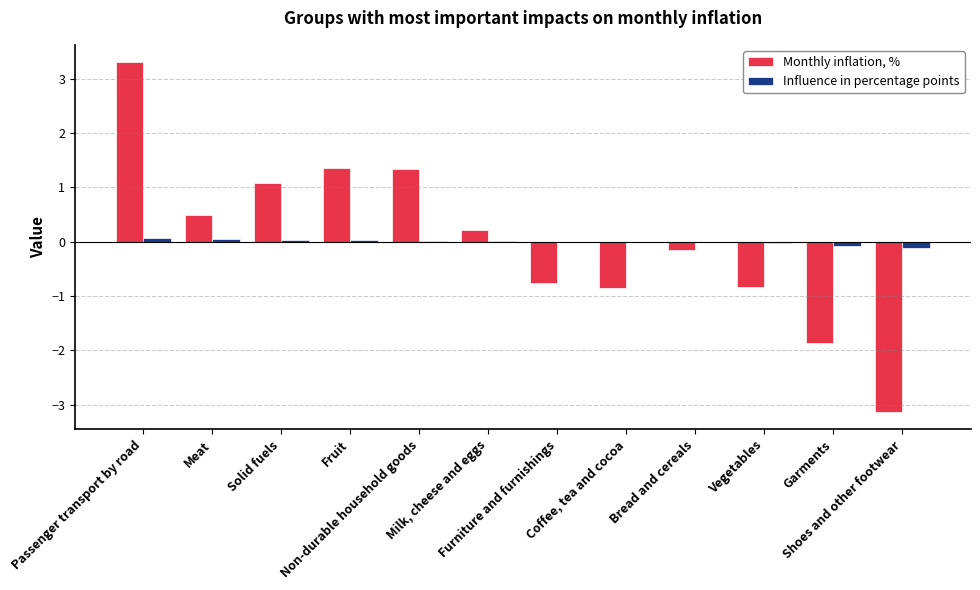

What is the maximum value shown in the chart?

3.3